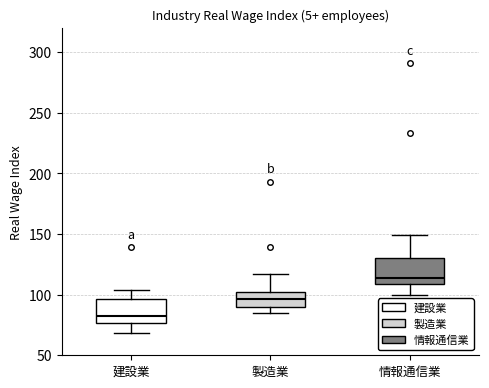

Which box's median line is the highest?

情報通信業